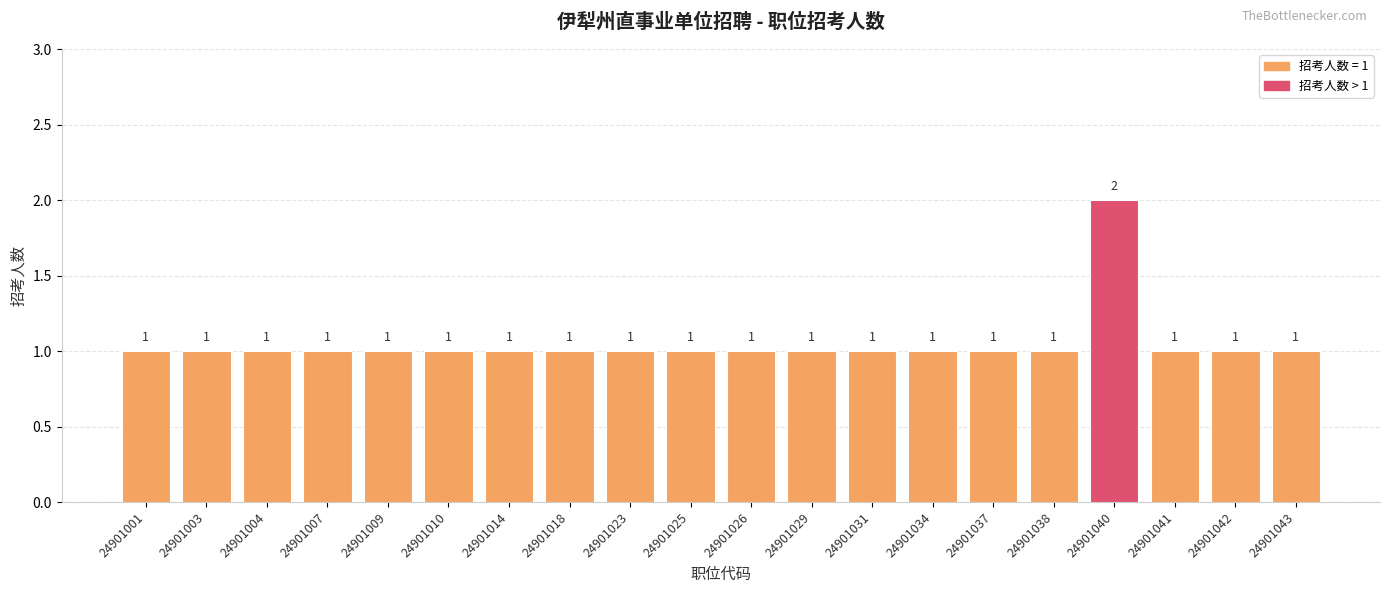

What is the value of the 6th bar from the left?

1